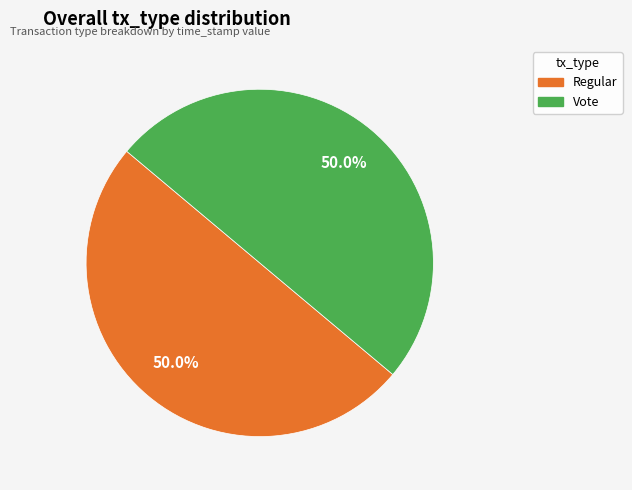

True or false: Vote accounts for 50% of the total.

True